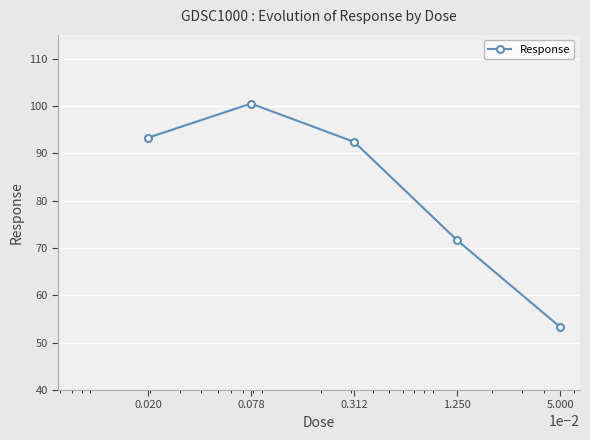

What is the greatest value displayed?

100.5